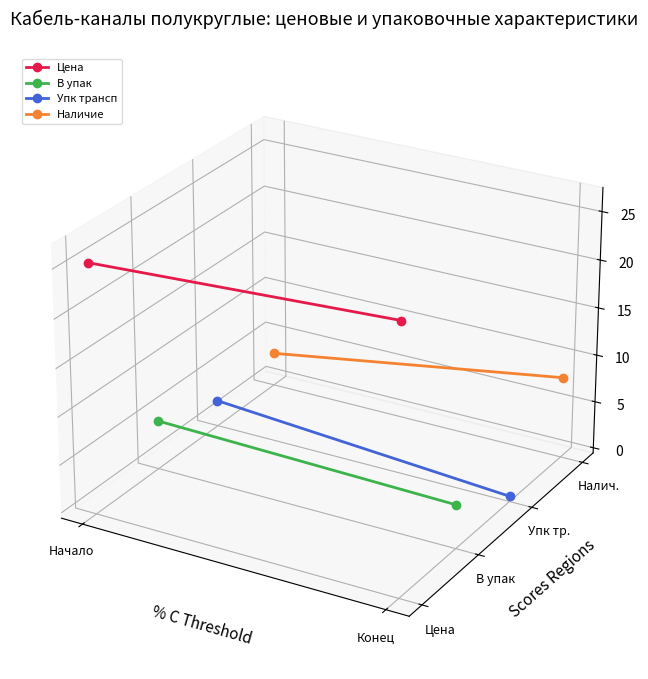

Count the number of categories in the chart.

2